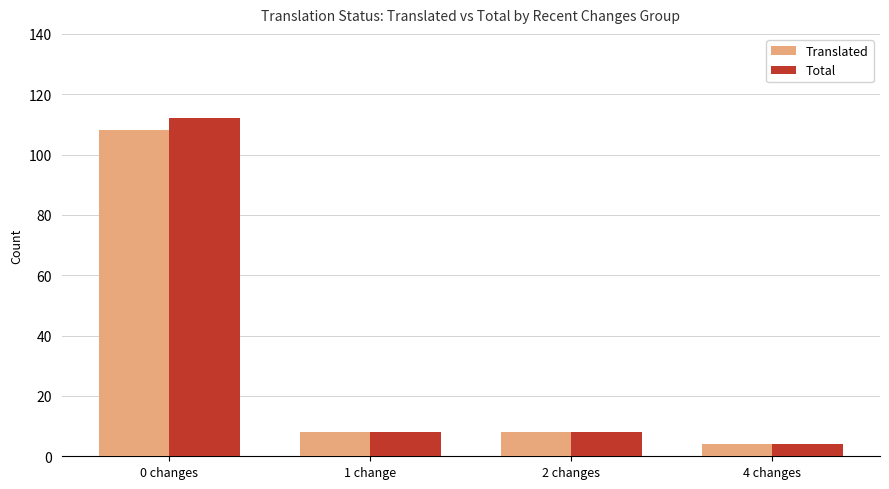

Reading left to right, what are all the values shown in this chart?

Translated: 108	8	8	4
Total: 112	8	8	4